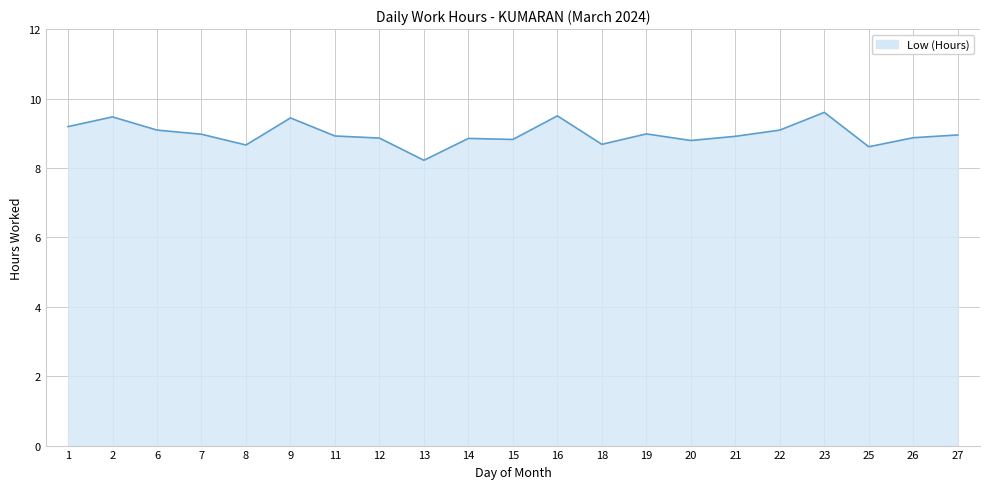

What is the difference between the maximum and minimum values?

1.4